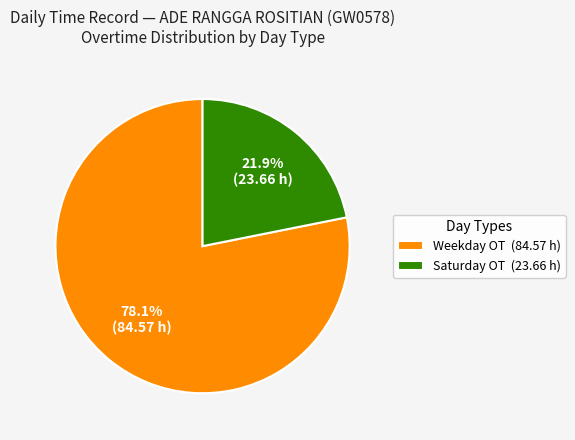

Does Saturday OT (23.66 h) account for over 50% of the chart?

No